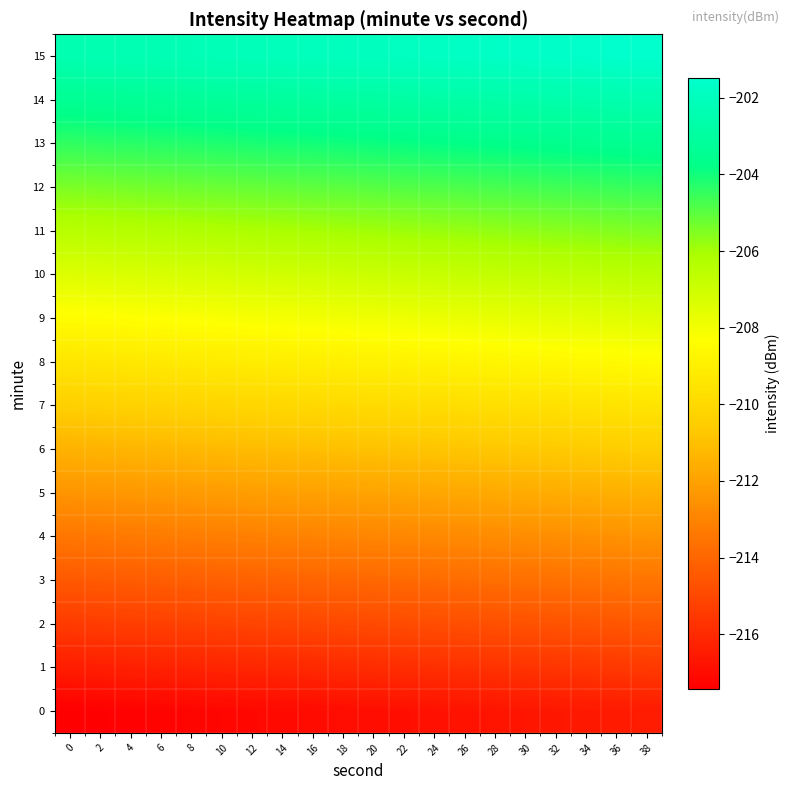

What is the total value across all series at 16?

-3352.5